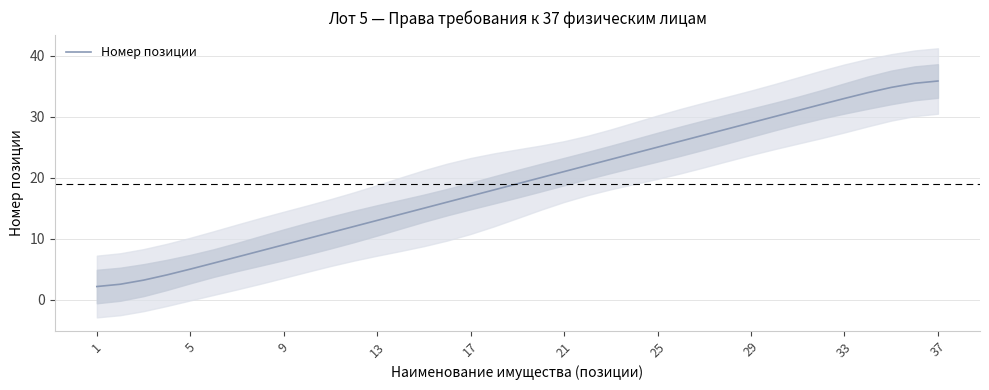

True or false: Номер позиции has a value of 5.7 at 25.

False